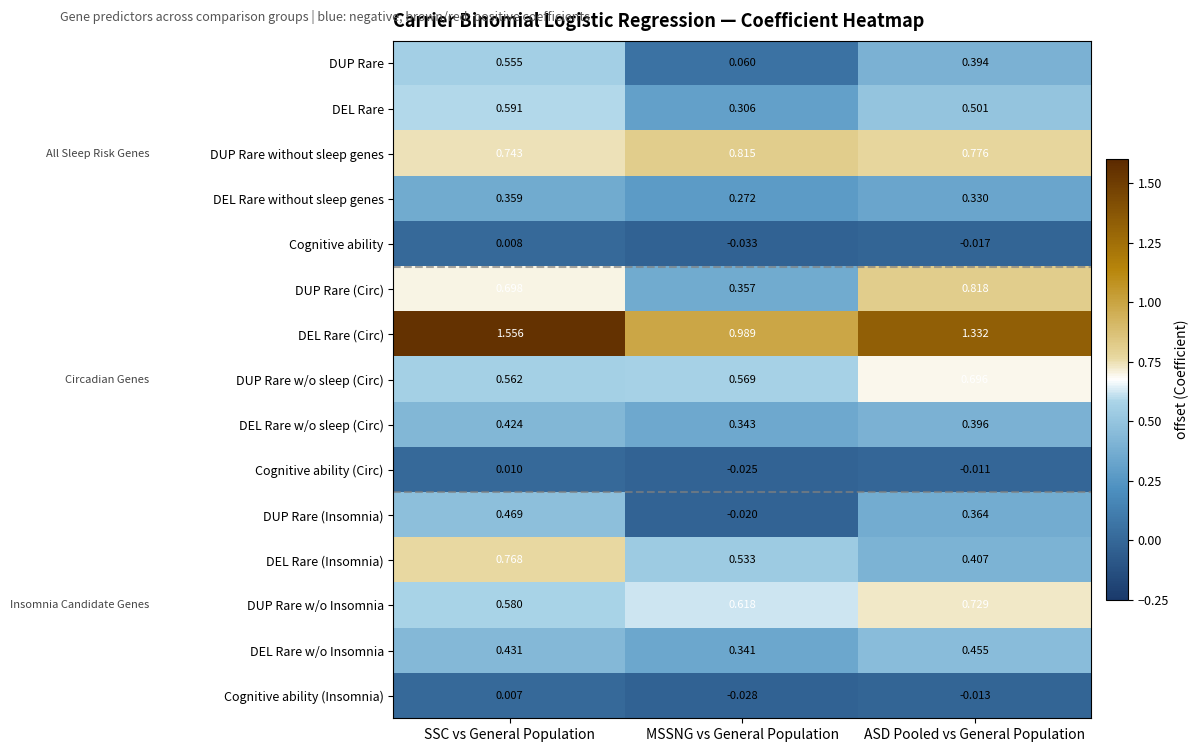

How many distinct data groups are displayed?

15